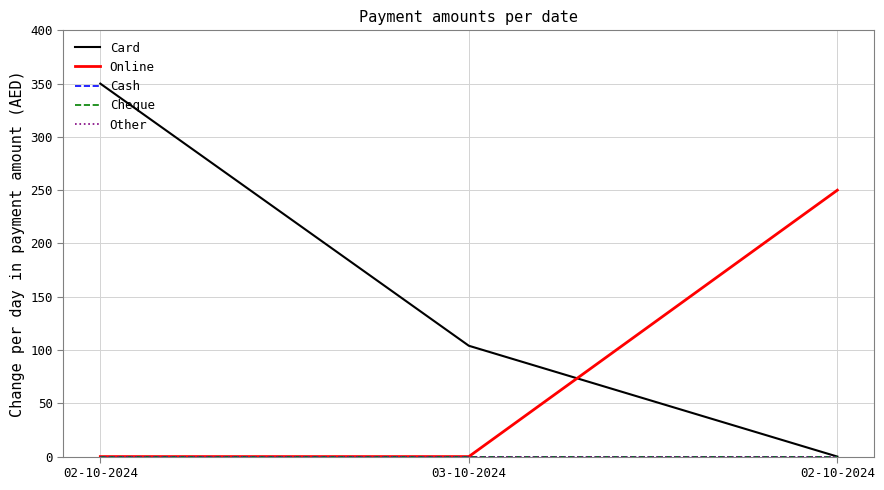

Does the chart display data point markers on the line(s)?

No